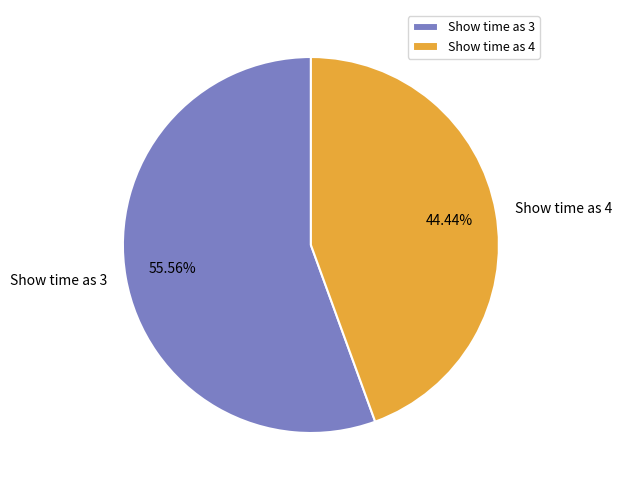

Do Show time as 3 and Show time as 4 together represent more than half of the pie?

Yes